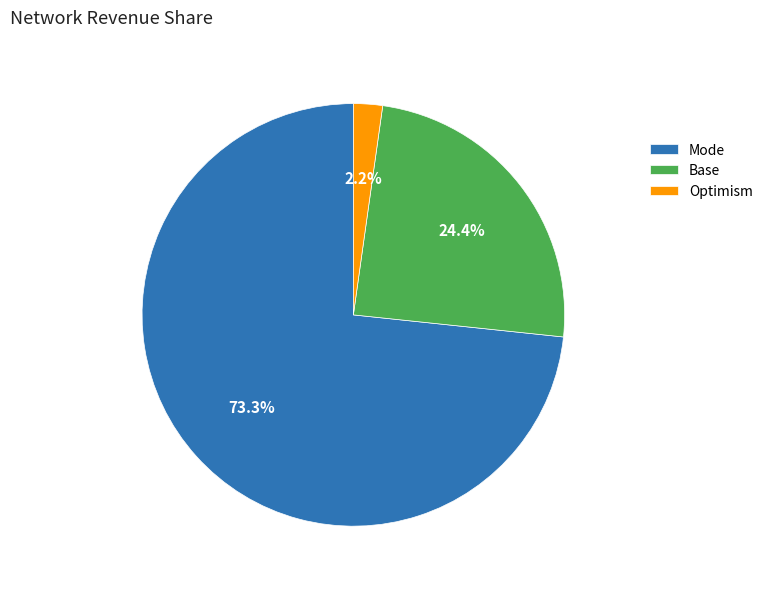

Rank the categories by value from lowest to highest.

Optimism, Base, Mode